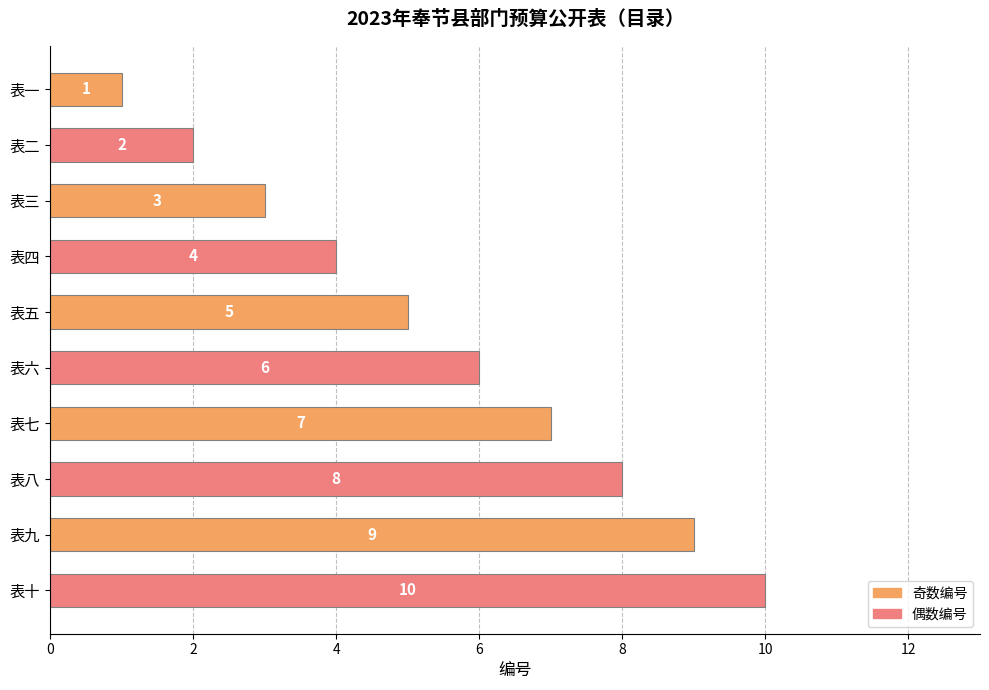

Rank the categories by value from lowest to highest.

表一, 表二, 表三, 表四, 表五, 表六, 表七, 表八, 表九, 表十